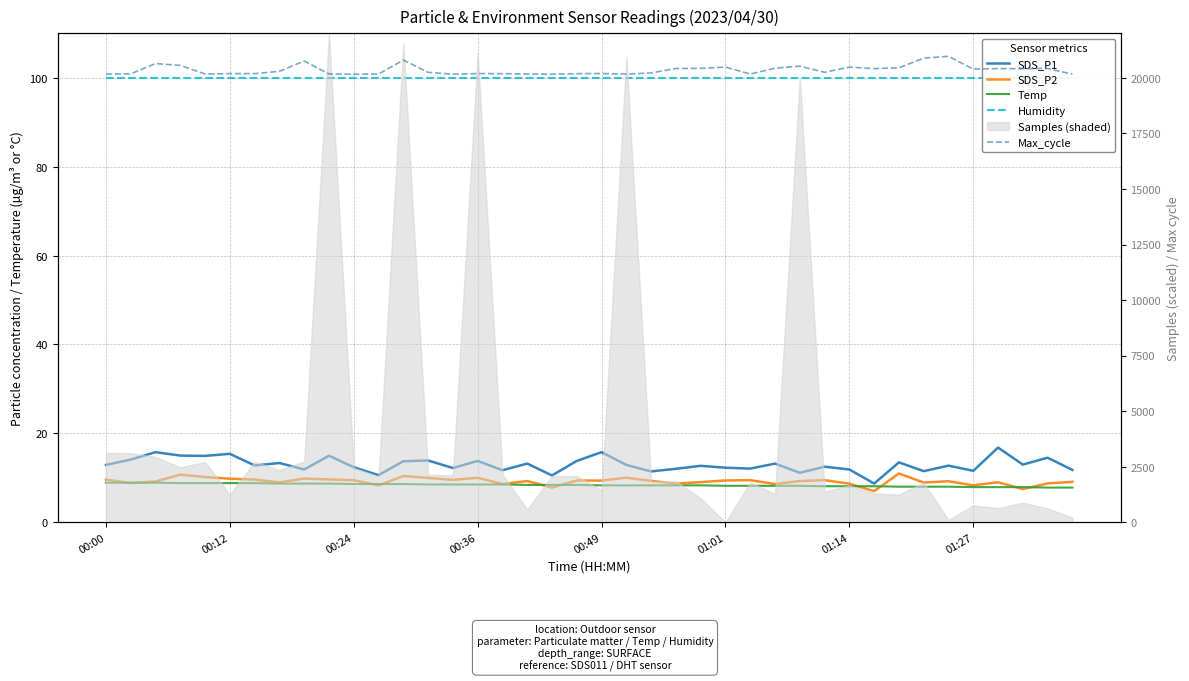

Which category has the lowest value across all series?

31